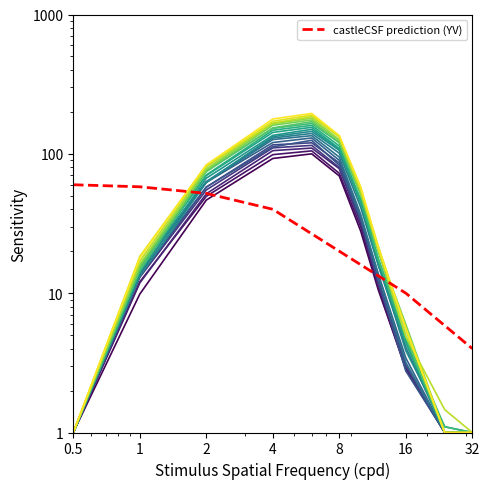

What is the value of the 6th point from the left?

10